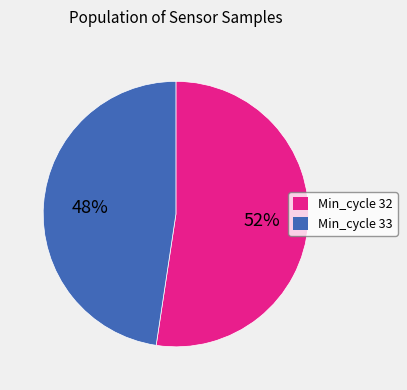

Does any single category account for the majority?

Yes